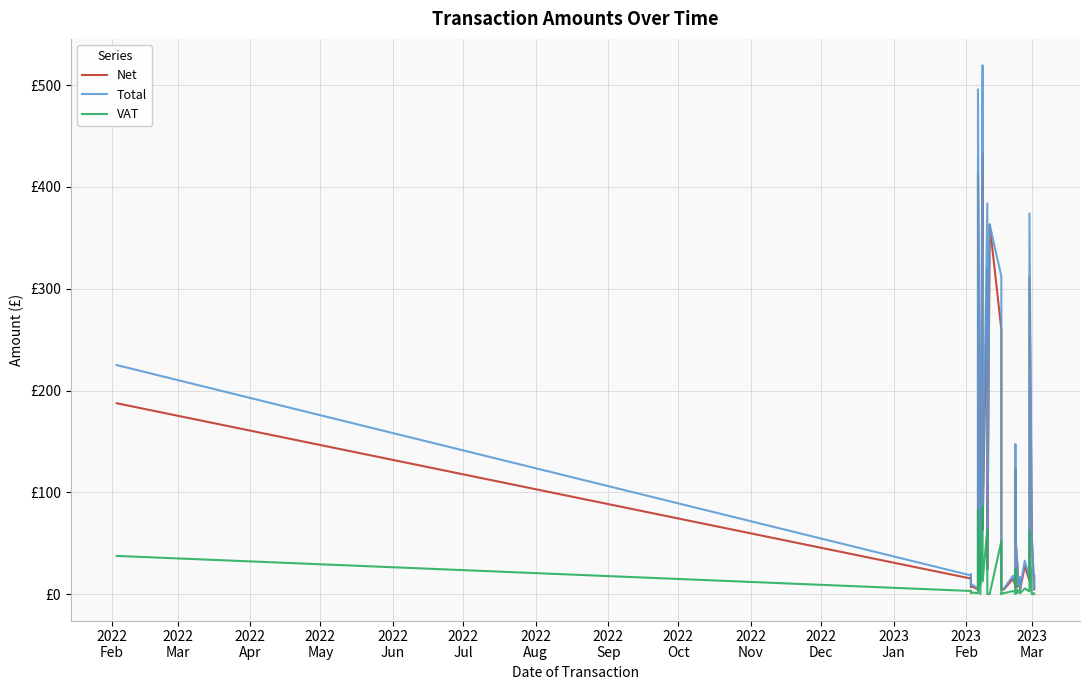

Rank the series by their maximum value, from highest to lowest.

Total, Net, VAT